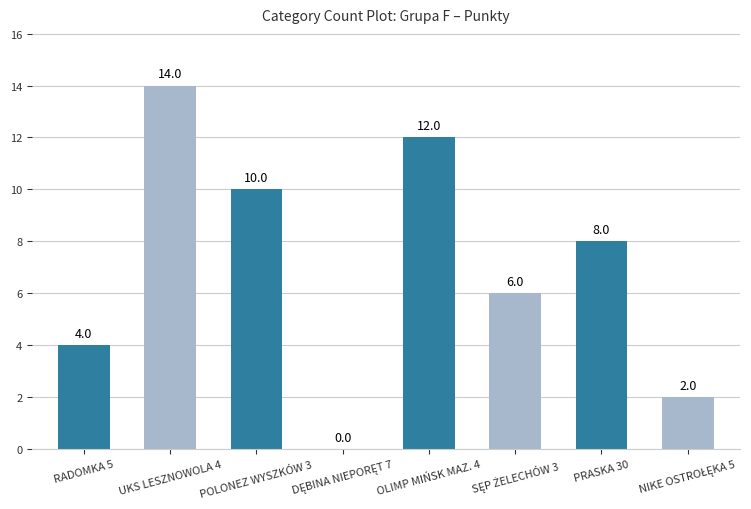

How many distinct data groups are displayed?

1